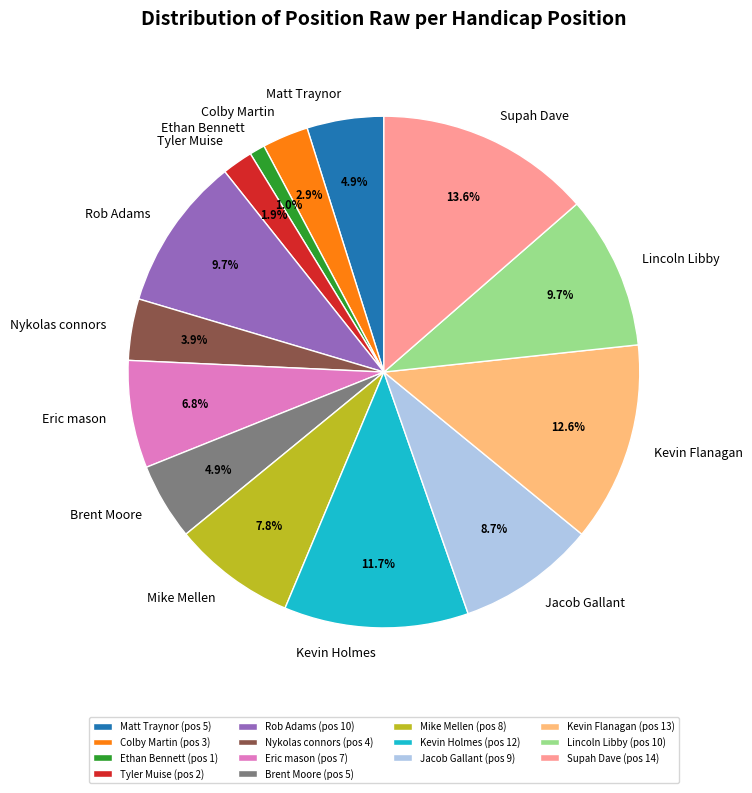

To the nearest percent, what is the average slice percentage?

7%